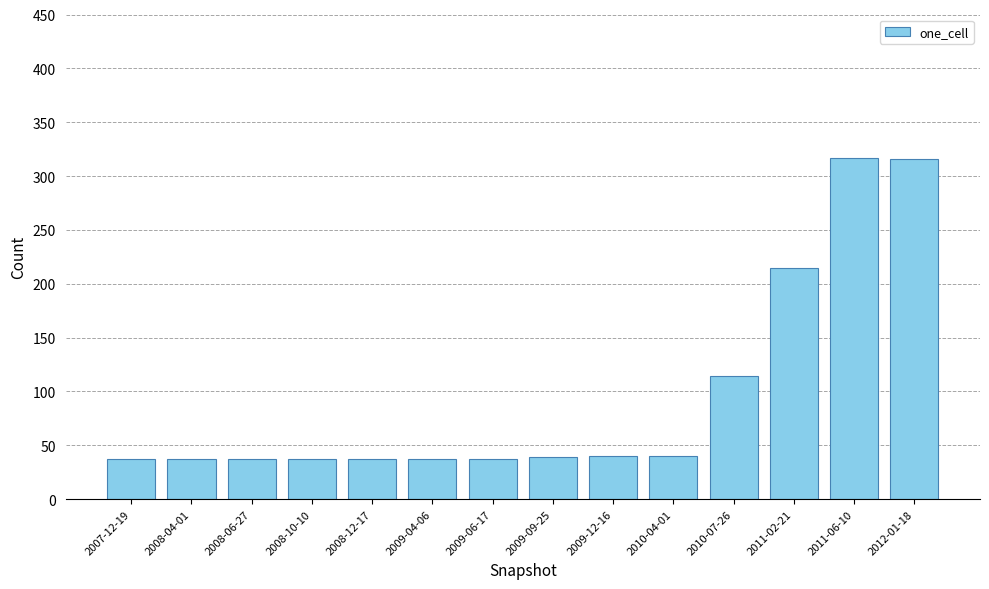

How many distinct data groups are displayed?

1